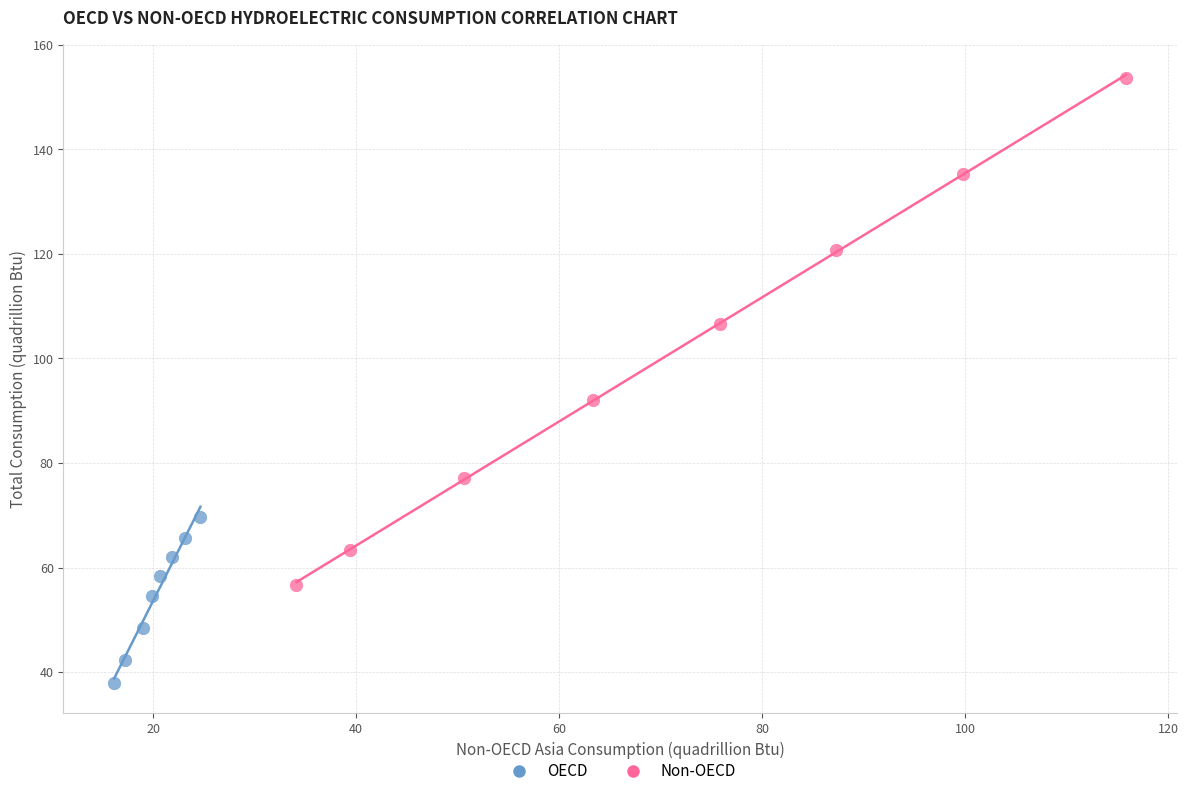

Which series reaches the minimum Y coordinate?

OECD